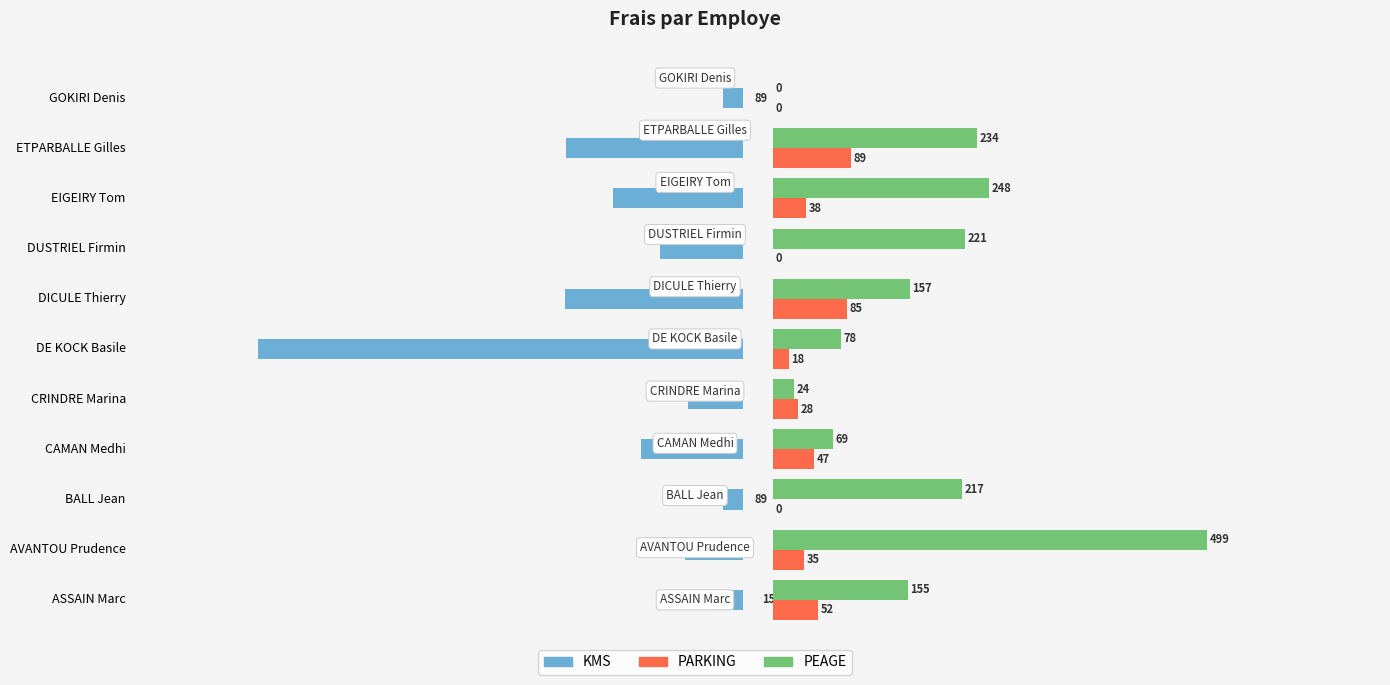

Rank the series by their average value, from lowest to highest.

PARKING, PEAGE, KMS